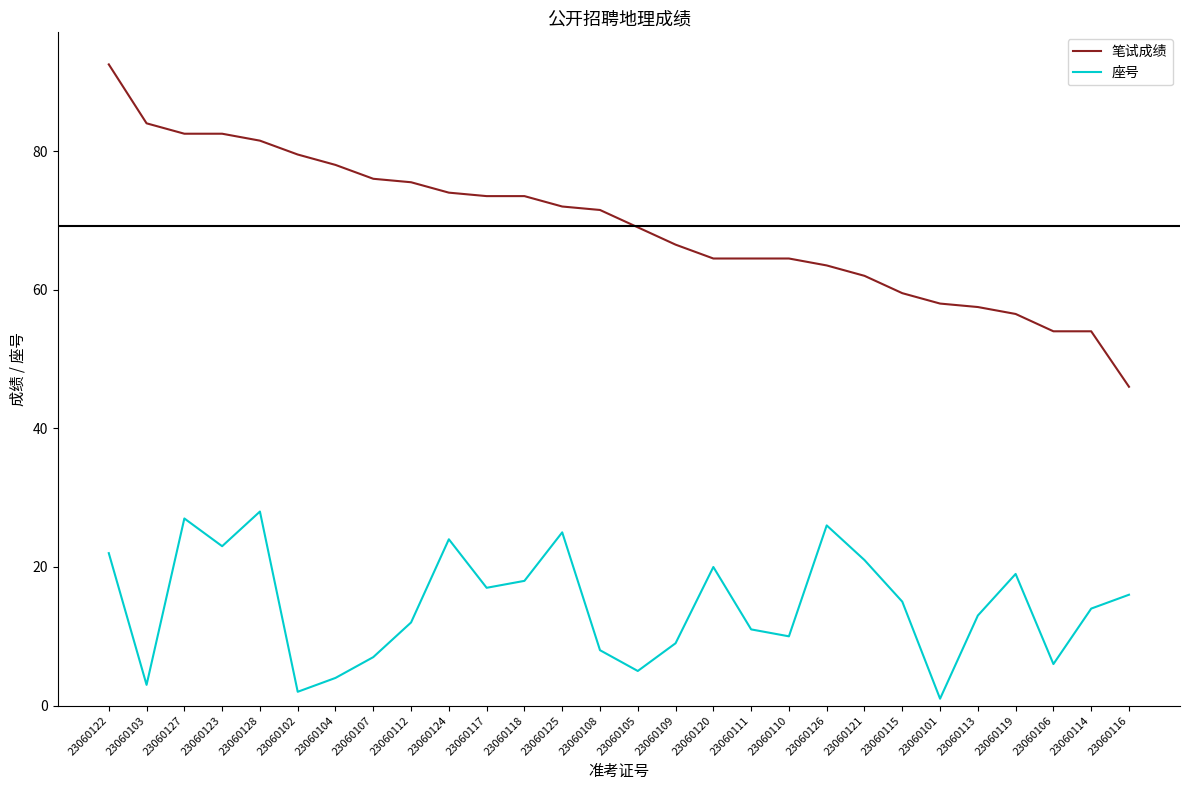

In 座号, how many points are lower than both neighbors (excluding endpoints)?

8